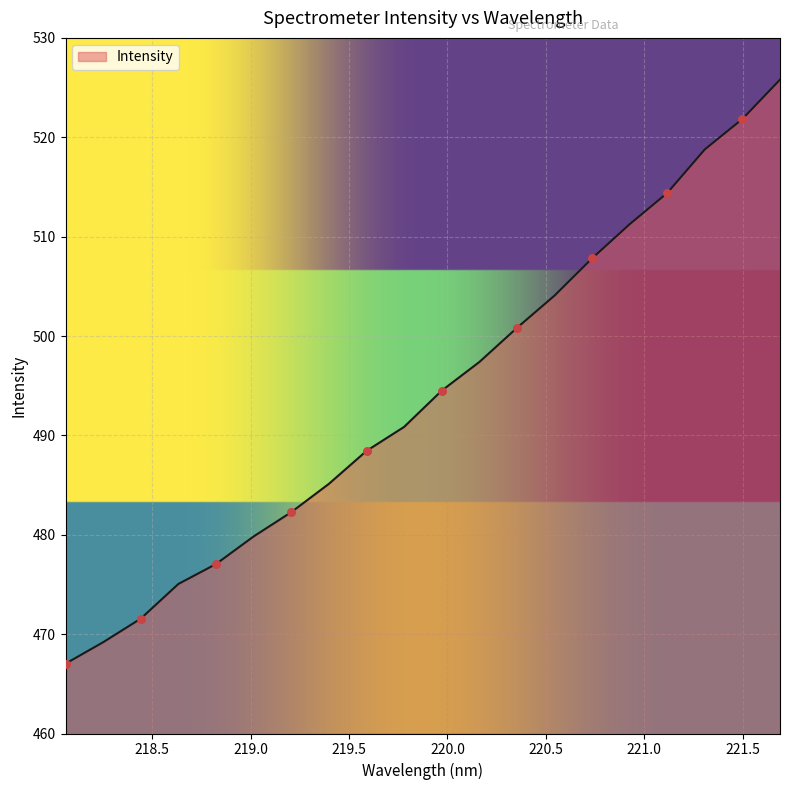

What is the difference between the maximum and minimum values?

58.8